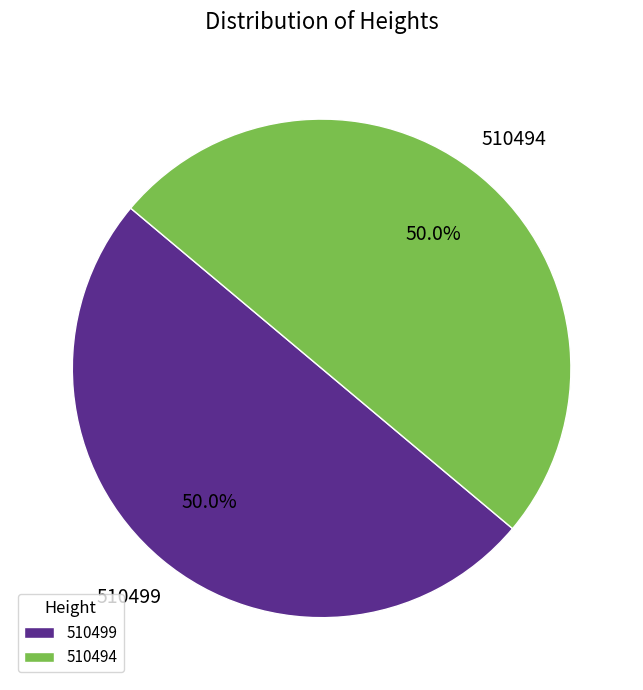

How many segments does this pie chart have?

2